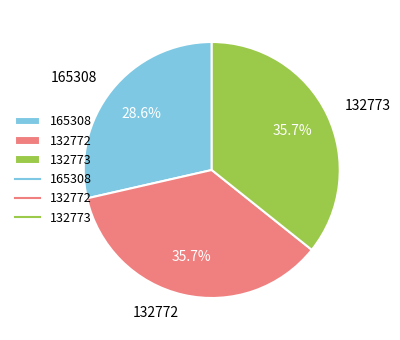

Count the number of slices in the pie.

3